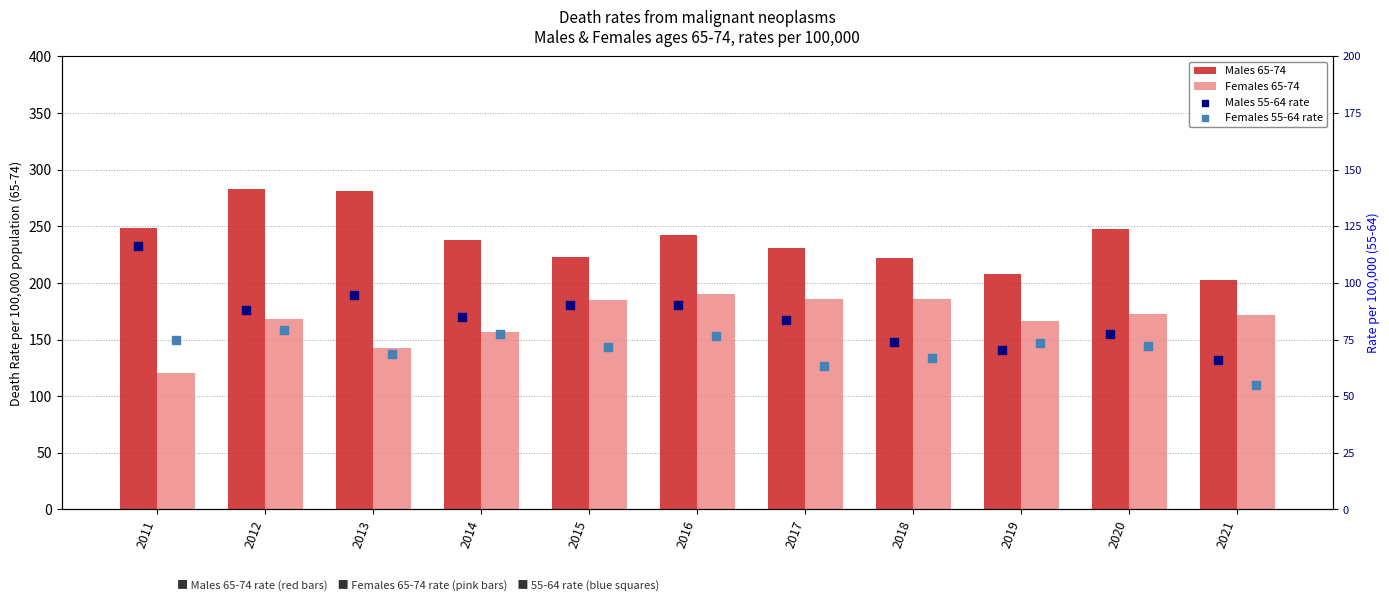

At how many categories does at least one series exceed 100?

11